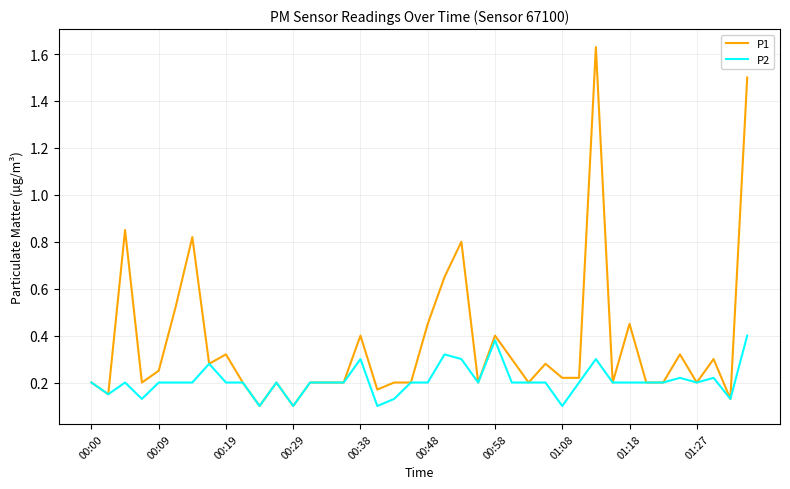

Rank the series by their maximum value, from highest to lowest.

P1, P2